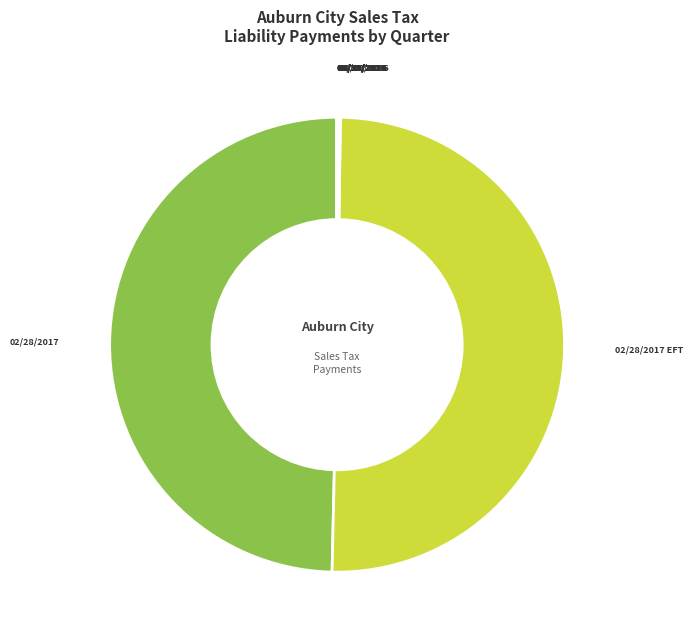

How many slices are in this pie chart?

12